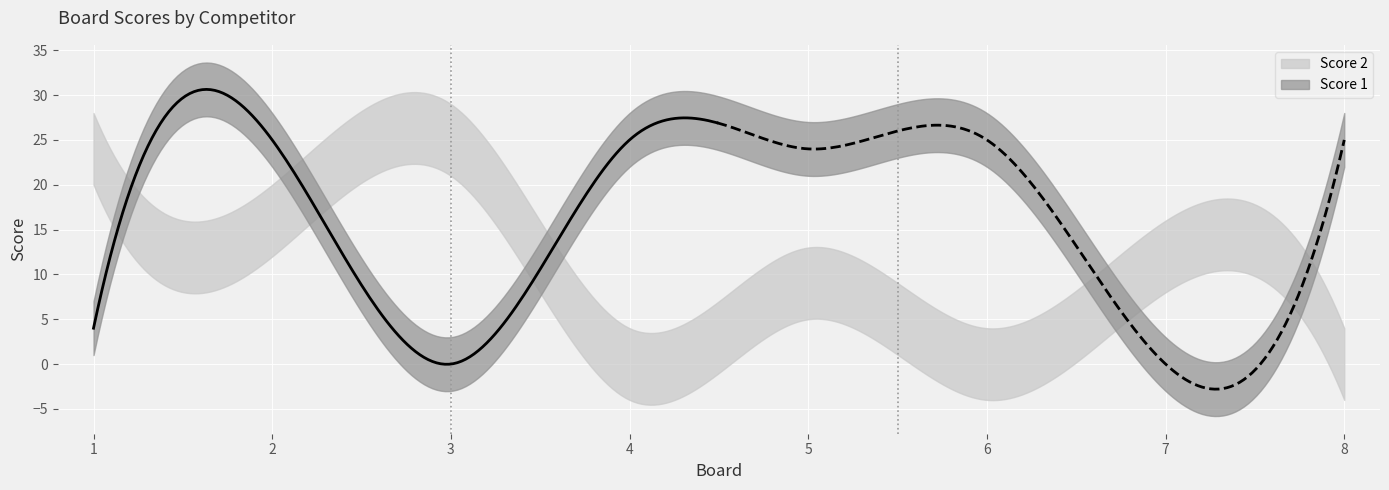

What are all the series names shown in the legend?

Score 1, Score 2